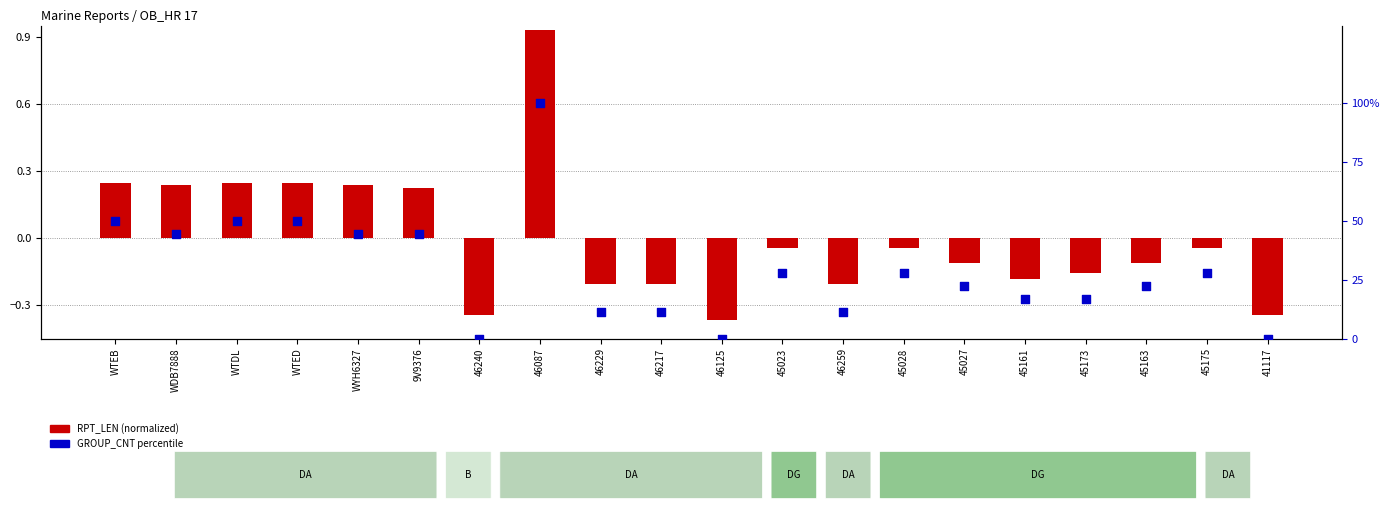

Which series contains the highest Y value?

GROUP_CNT percentile